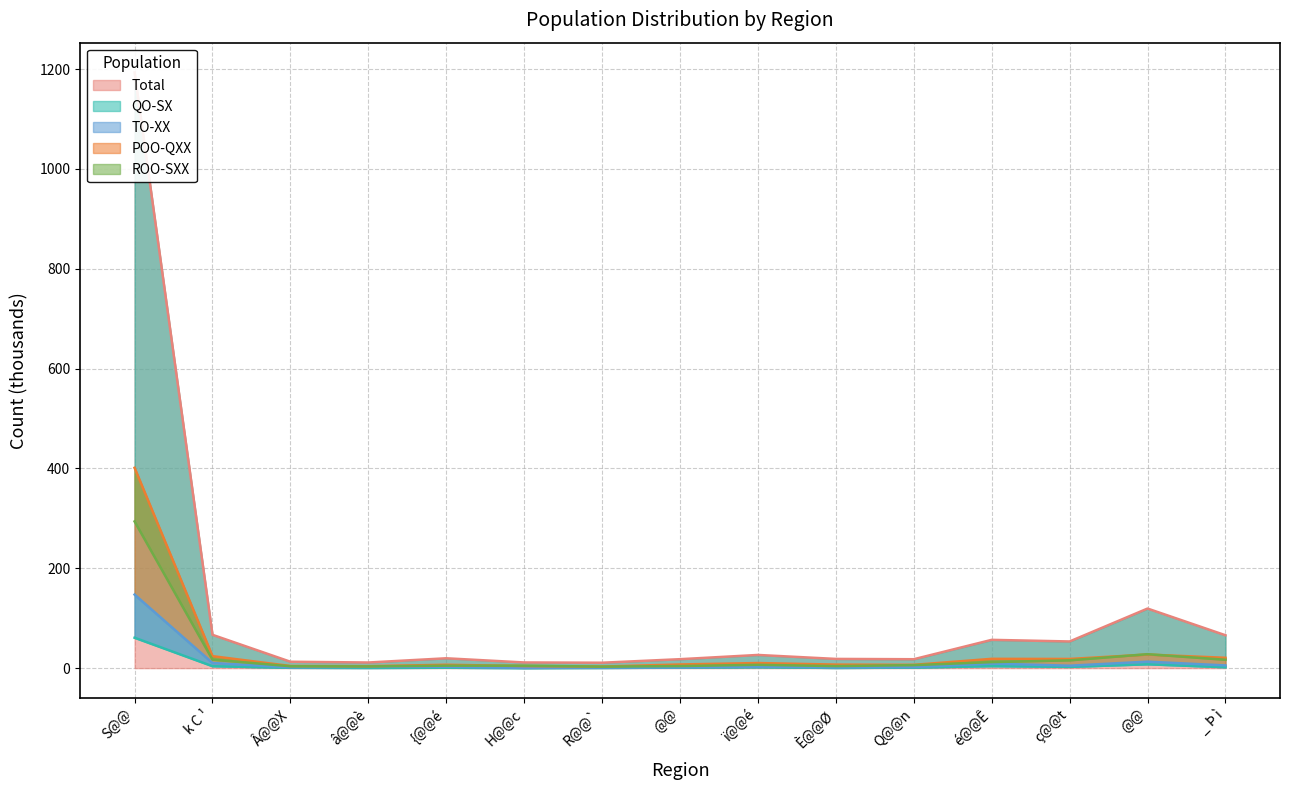

Which series has the largest range (max minus min)?

Total